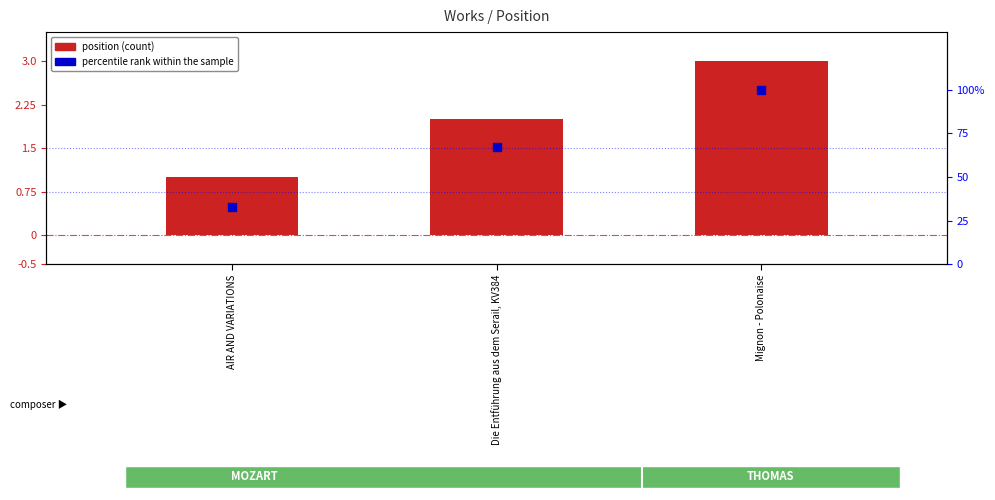

Which series contains the highest Y value?

percentile rank within the sample